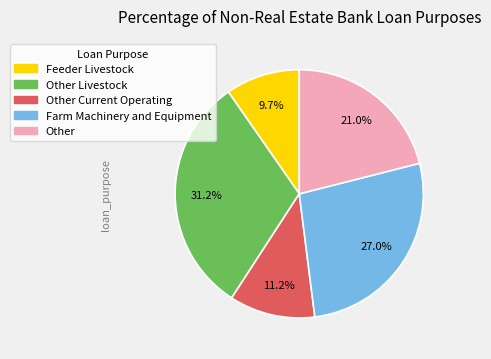

Is there any slice that represents more than half of the pie?

No